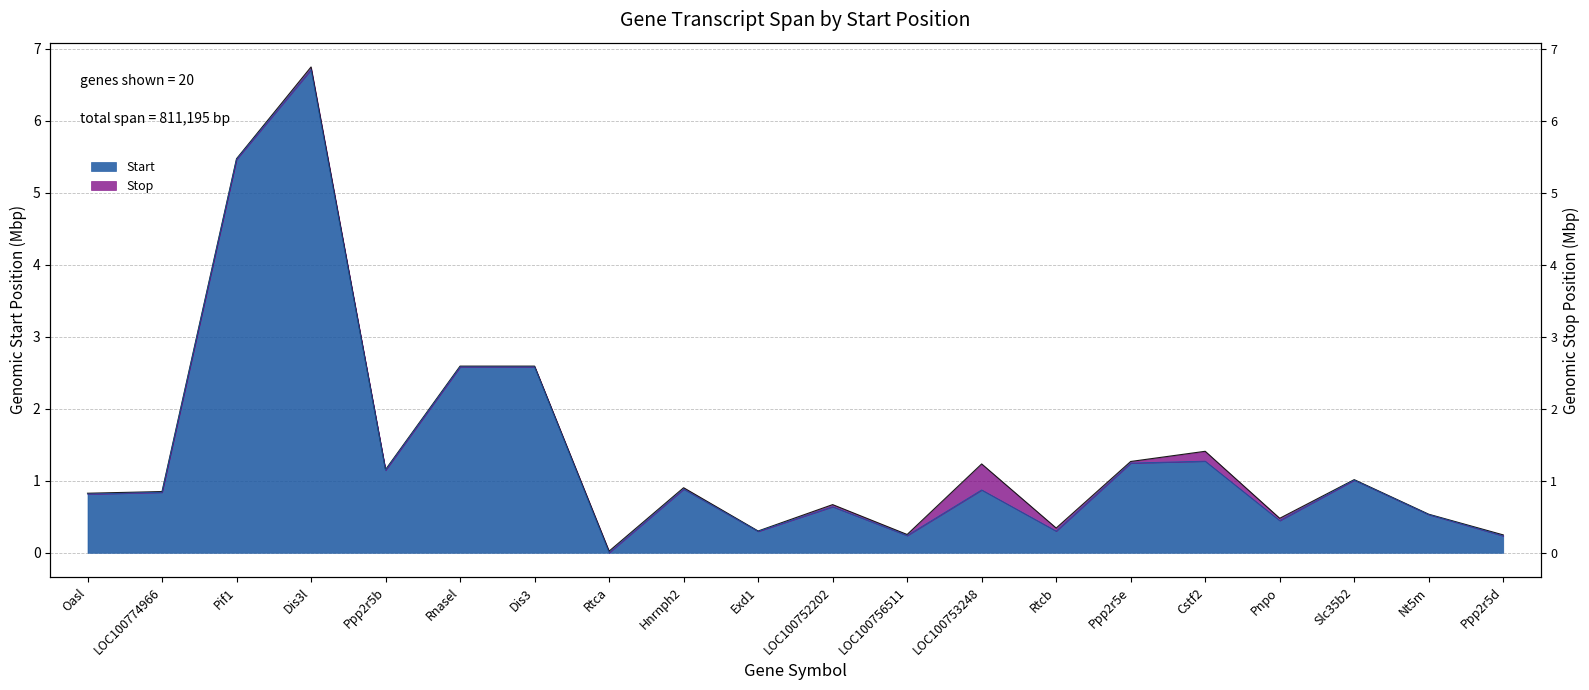

True or false: Start and Stop cross at least once.

False